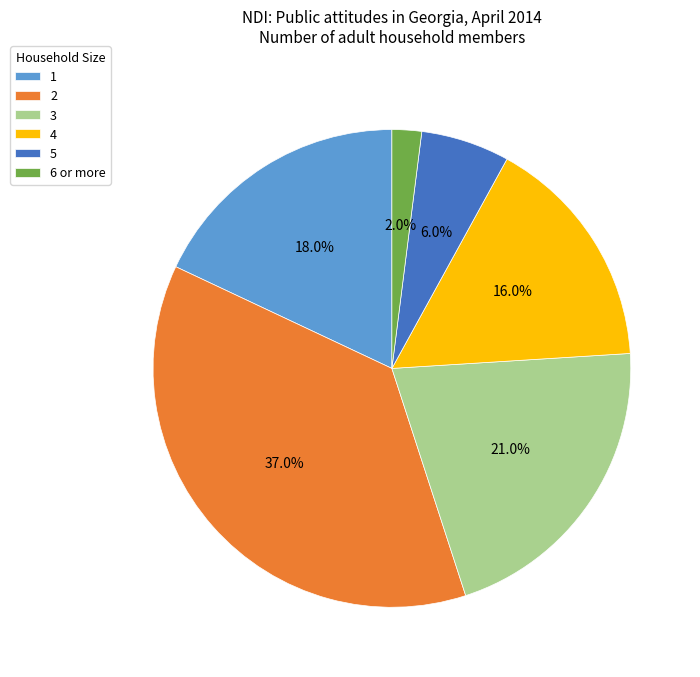

Does any single category account for the majority?

No